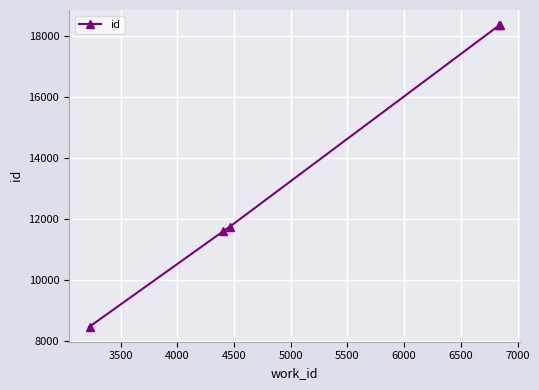

What is the value of the 1st point from the left?

8473